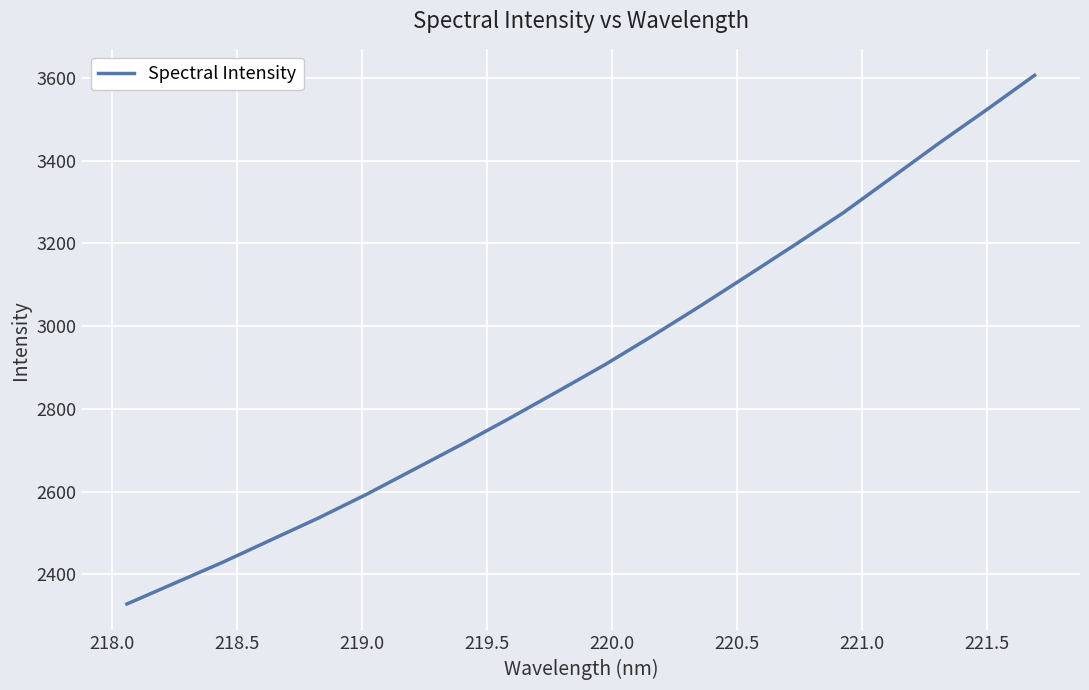

What is the greatest value displayed?

3606.8